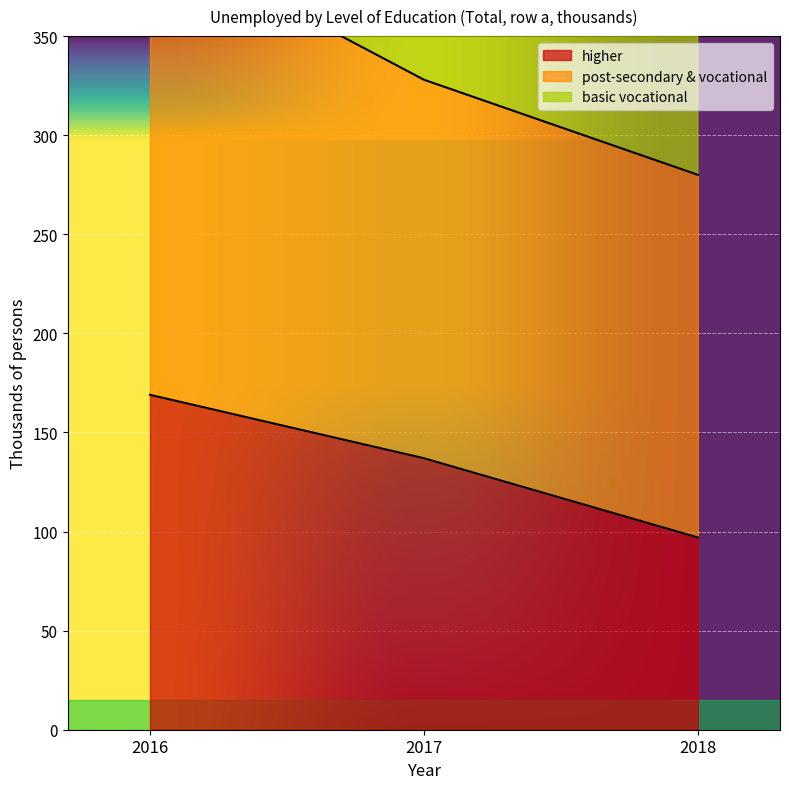

True or false: higher has a value of 273 at 2016.

False